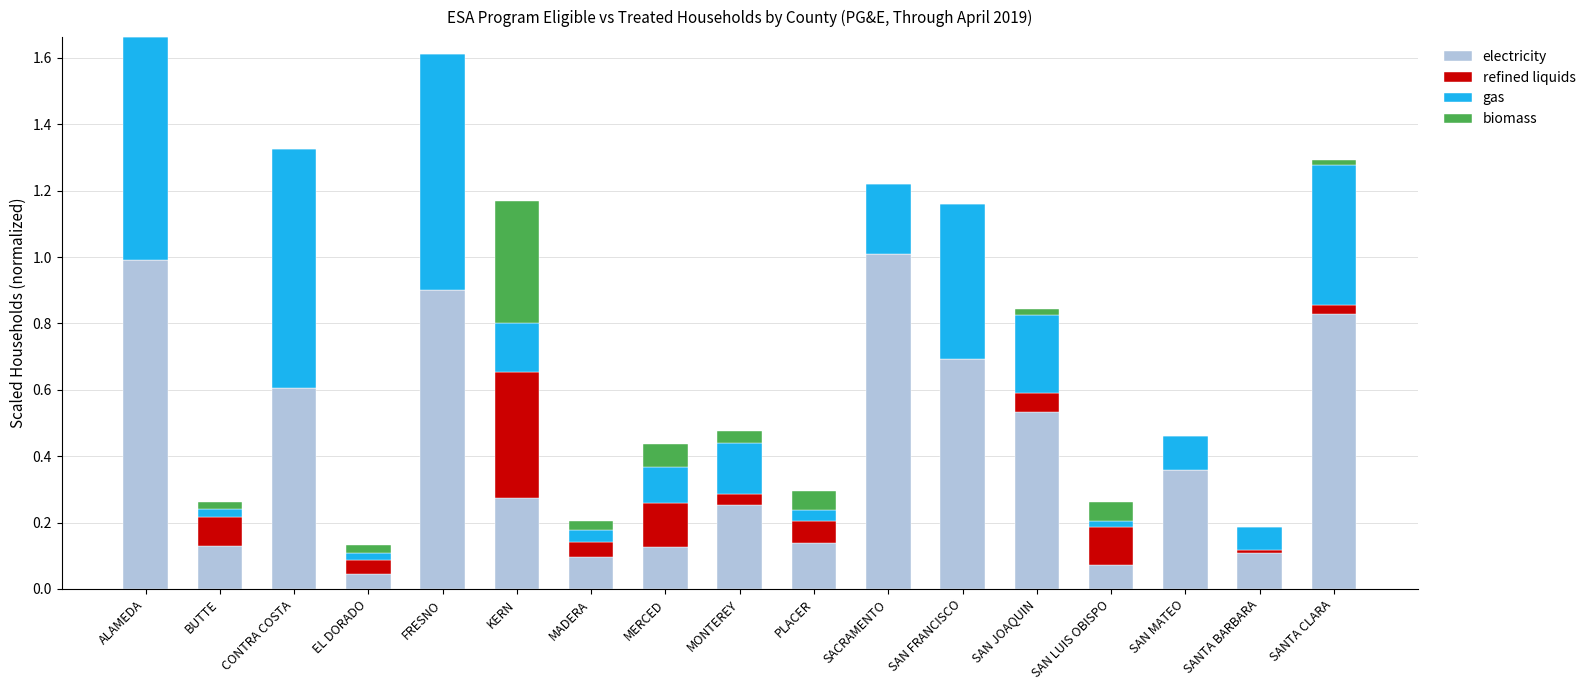

What is the sum of all electricity values?

7.2